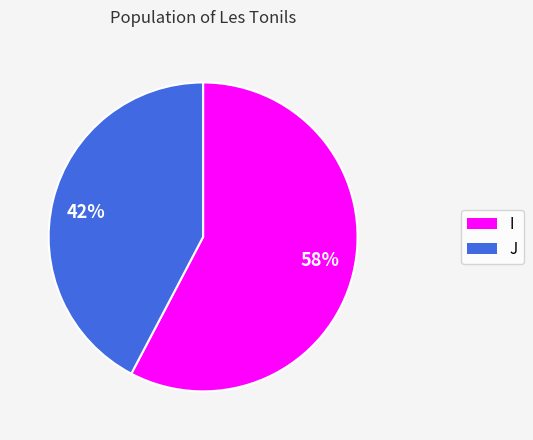

To the nearest percent, what is the average slice percentage?

50%